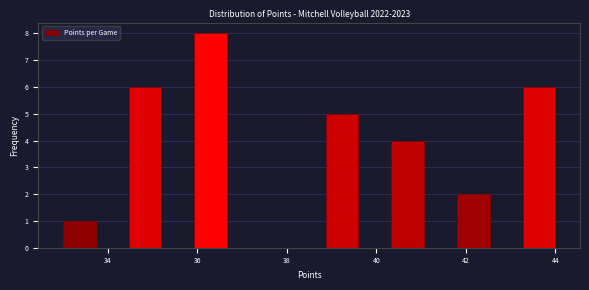

Read against the x-axis, roughly where is the centre of the tallest bar?

36.4